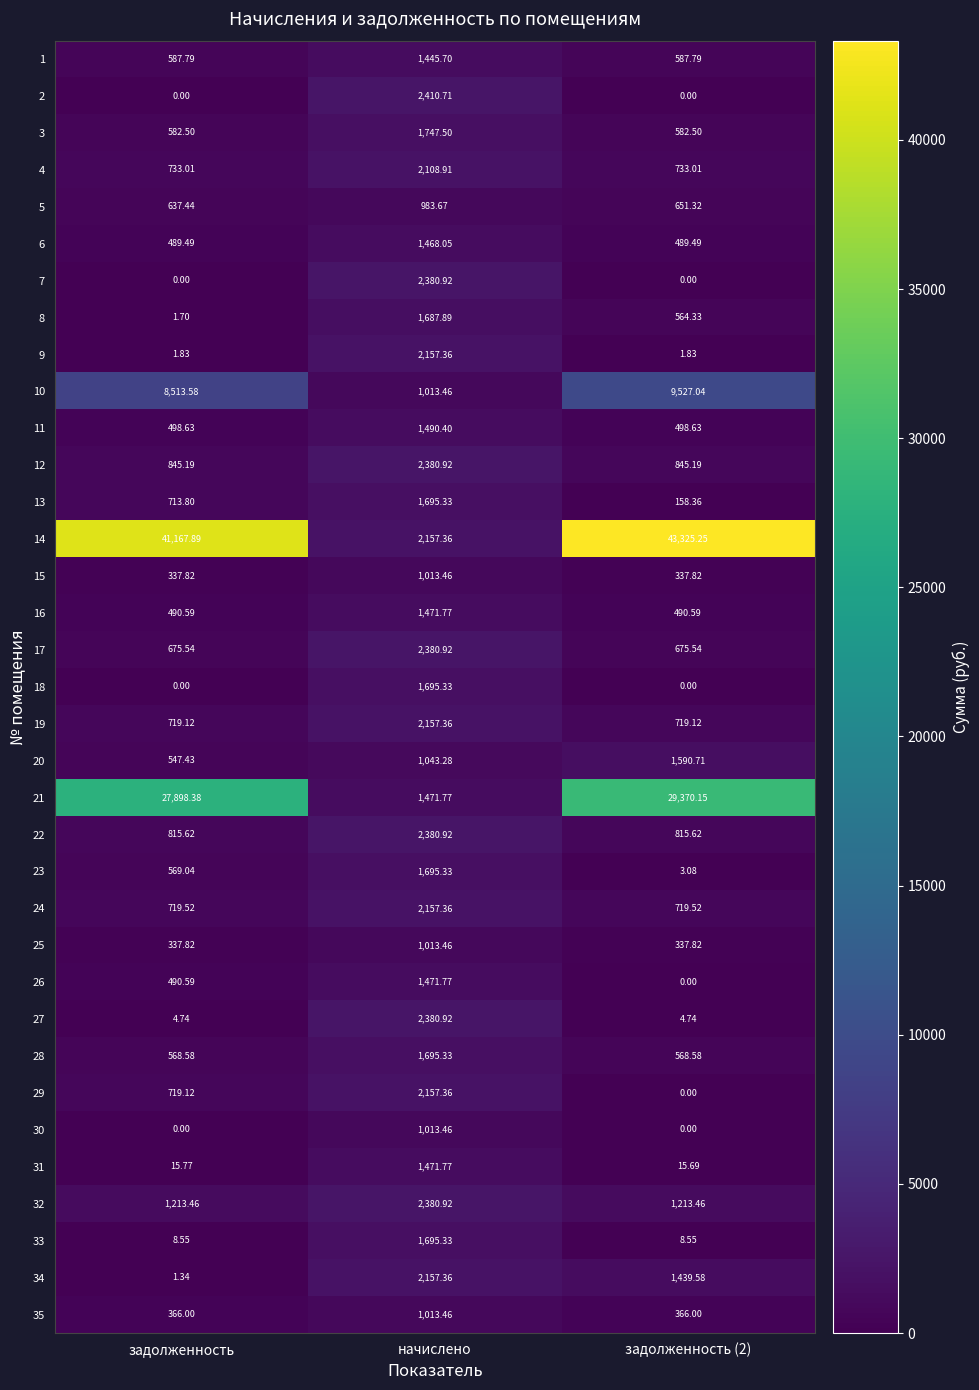

Where is 13 nearest to the value 926?

задолженность